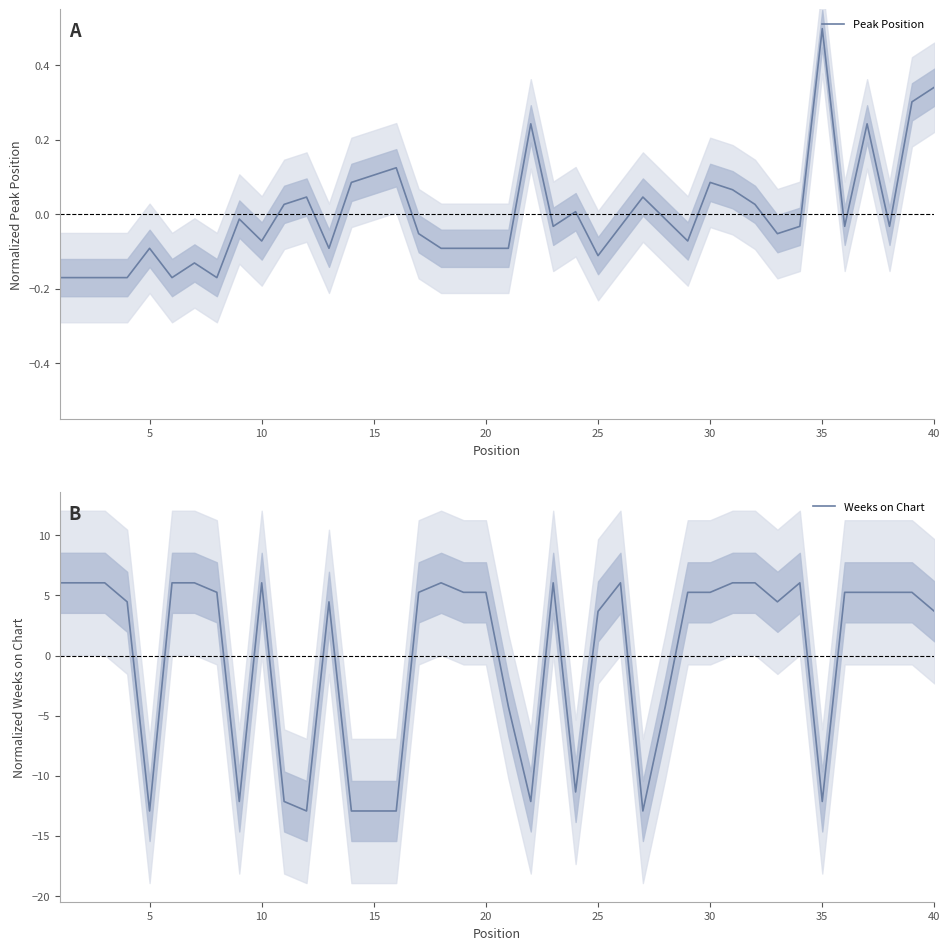

Which series has the largest total across all categories?

Peak Position